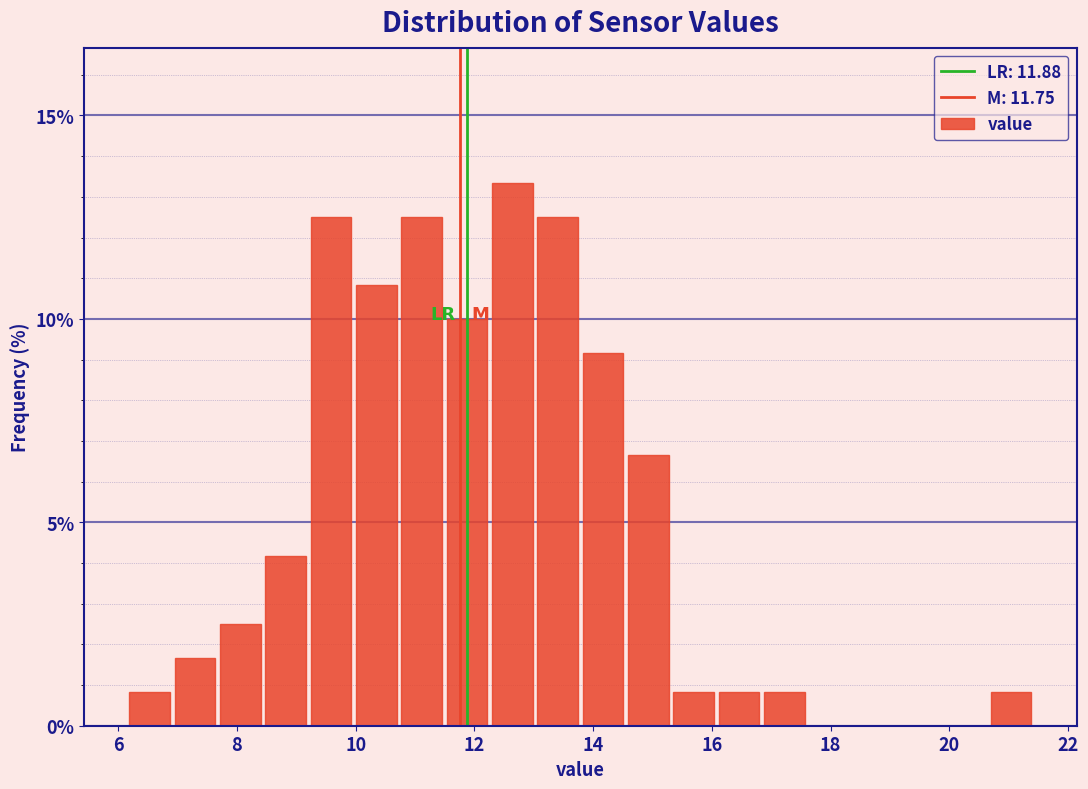

Around what value on the x-axis is the tallest bar? Give the approximate position of its centre, as read against the axis.

12.6